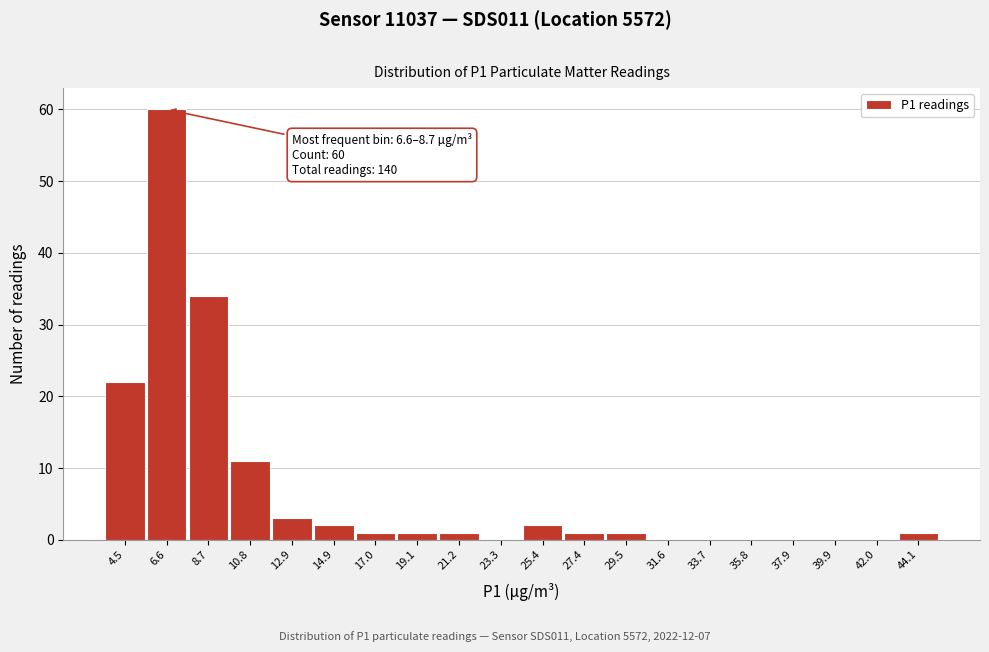

Reading right to left, extract all data points from this chart.

44.1=1	42.0=0	39.9=0	37.9=0	35.8=0	33.7=0	31.6=0	29.5=1	27.4=1	25.4=2	23.3=0	21.2=1	19.1=1	17.0=1	14.9=2	12.9=3	10.8=11	8.7=34	6.6=60	4.5=22